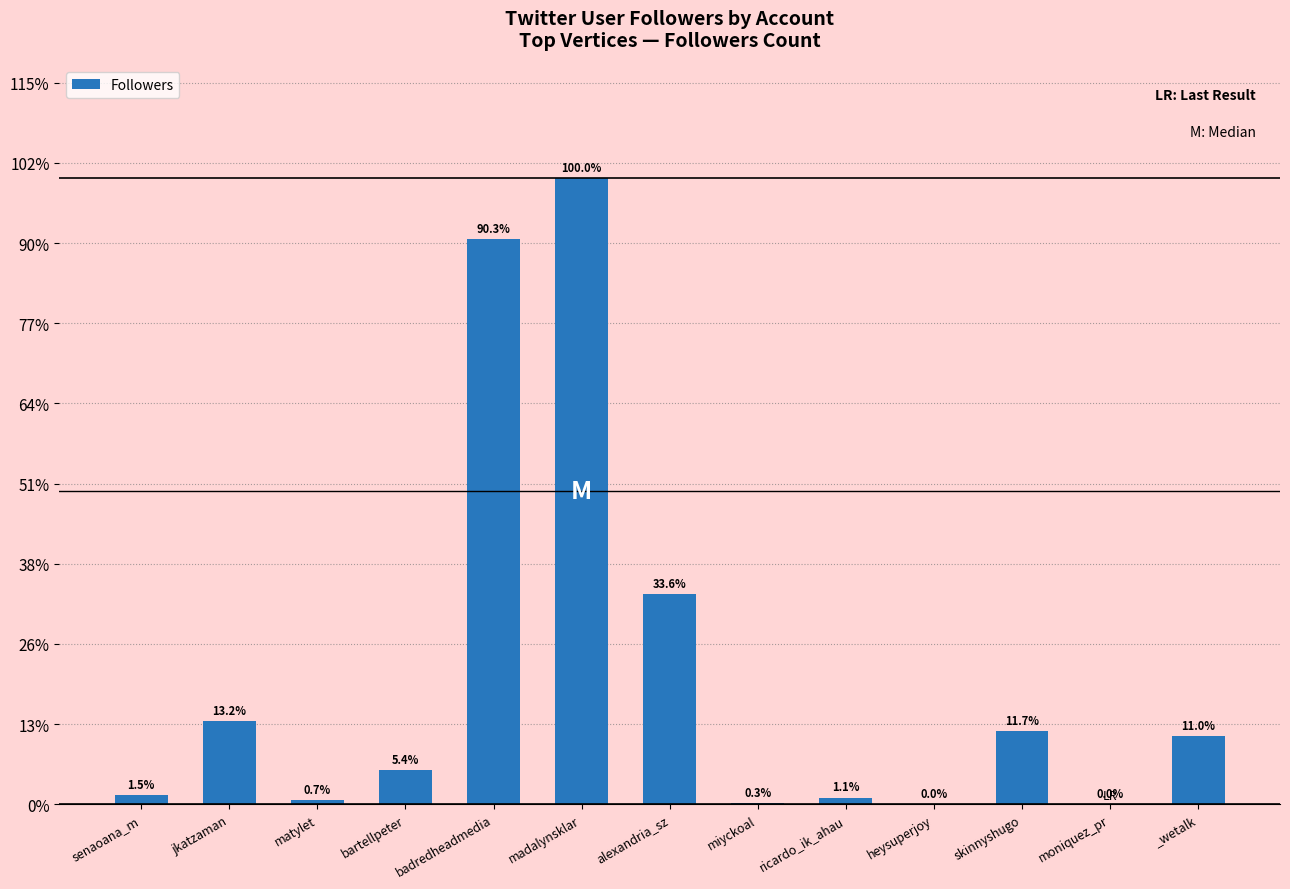

Are the bars horizontal?

No